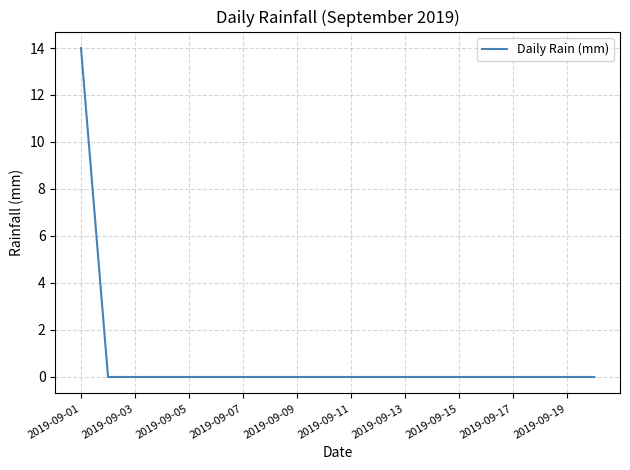

What is the difference between the maximum and second lowest values?

14